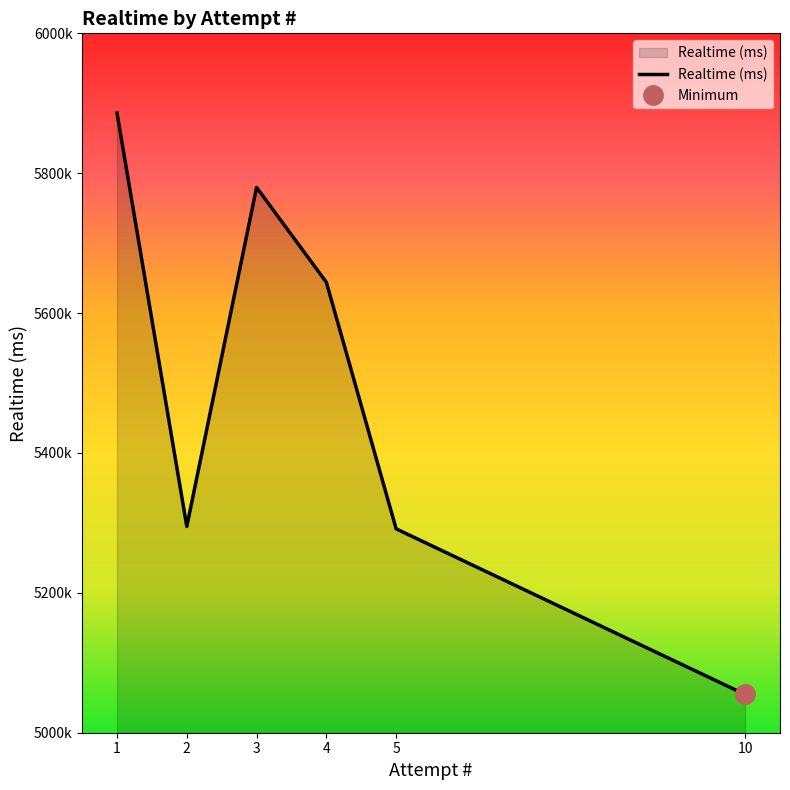

Rank the categories by value from highest to lowest.

1, 3, 4, 2, 5, 10